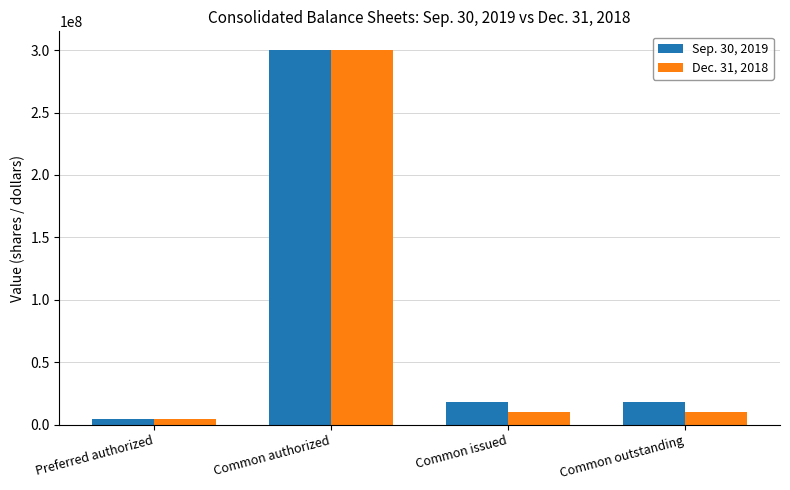

Count the number of data series in this chart.

2